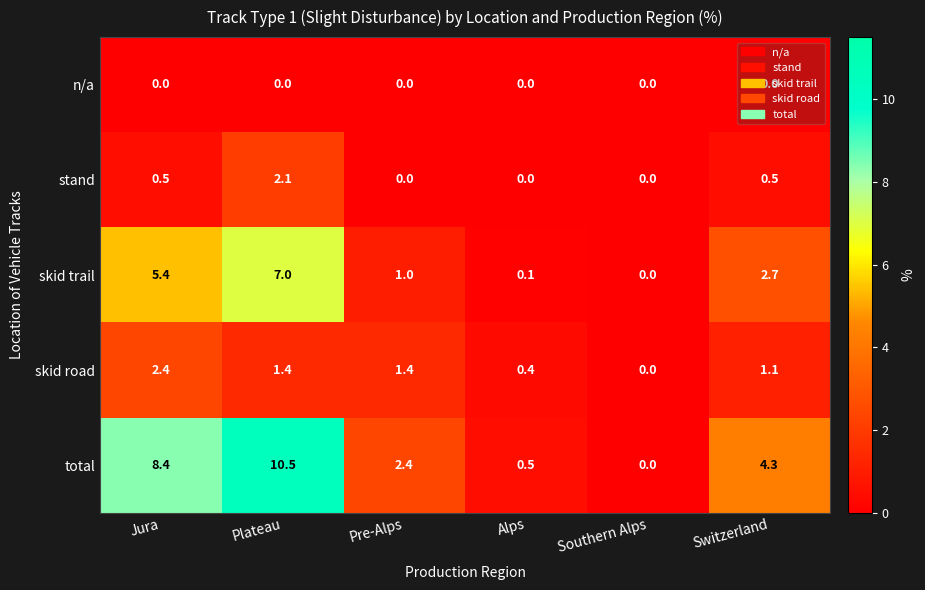

Count the number of data series in this chart.

5